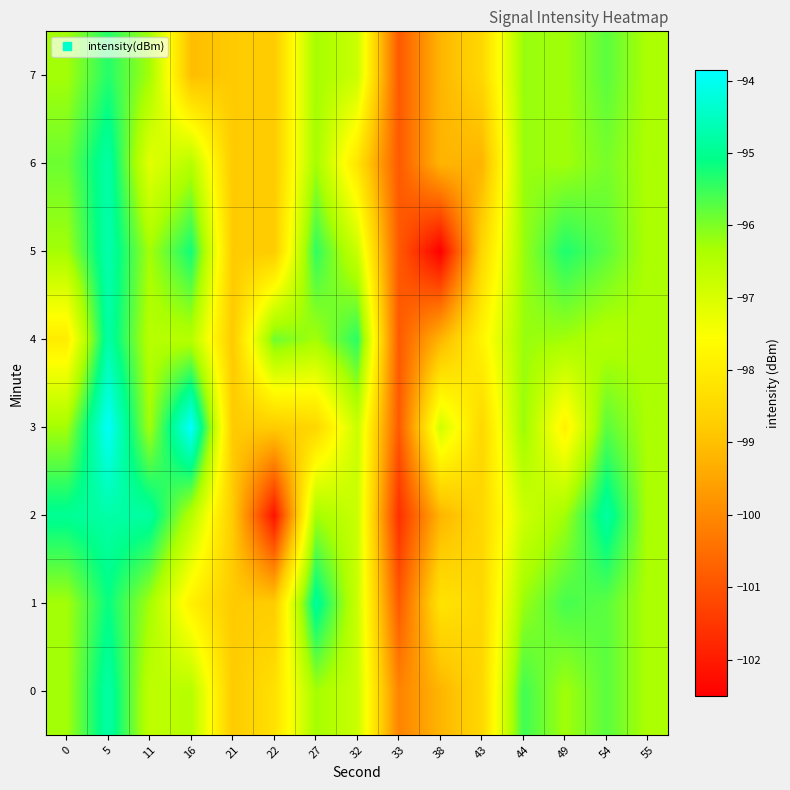

Reading left to right, what are all the values shown in this chart?

0: 0=-96.3	5=-94.8	11=-96.6	16=-96.5	21=-98.8	22=-98.3	27=-96.3	32=-96.8	33=-100.1	38=-99.2	43=-98.5	44=-95.5	49=-96.3	54=-95.8	55=-96.4
1: 0=-96.3	5=-95.1	11=-96.3	16=-97.9	21=-98.8	22=-98.8	27=-94.9	32=-96.8	33=-100.9	38=-98.2	43=-98.5	44=-96.2	49=-95.6	54=-95.8	55=-96.4
2: 0=-95.0	5=-94.8	11=-94.8	16=-96.5	21=-98.8	22=-102.2	27=-96.3	32=-96.8	33=-101.6	38=-99.2	43=-98.5	44=-96.8	49=-96.3	54=-94.8	55=-96.4
3: 0=-96.3	5=-93.9	11=-96.3	16=-93.8	21=-98.8	22=-98.8	27=-98.5	32=-96.8	33=-100.9	38=-96.9	43=-98.5	44=-96.2	49=-97.9	54=-95.8	55=-96.4
4: 0=-98.0	5=-94.8	11=-96.5	16=-96.5	21=-98.8	22=-95.9	27=-96.3	32=-95.4	33=-100.9	38=-99.2	43=-97.8	44=-96.2	49=-96.3	54=-96.5	55=-96.4
5: 0=-96.3	5=-94.7	11=-96.3	16=-95.2	21=-98.8	22=-98.8	27=-95.4	32=-96.8	33=-100.9	38=-102.5	43=-98.5	44=-96.2	49=-95.3	54=-95.8	55=-96.4
6: 0=-95.9	5=-94.8	11=-97.2	16=-96.5	21=-98.8	22=-98.8	27=-96.3	32=-98.2	33=-100.9	38=-99.2	43=-99.2	44=-96.2	49=-96.3	54=-96.0	55=-96.4
7: 0=-96.3	5=-95.3	11=-96.3	16=-99.0	21=-98.8	22=-98.8	27=-96.3	32=-96.8	33=-100.9	38=-99.2	43=-98.5	44=-96.2	49=-96.3	54=-95.8	55=-96.4